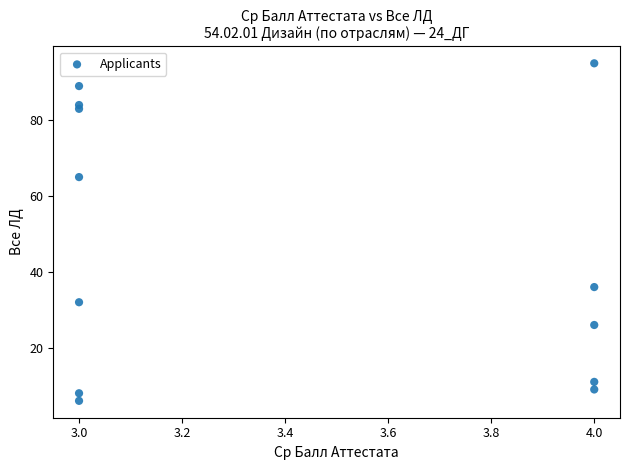

What is the average Y value?

45